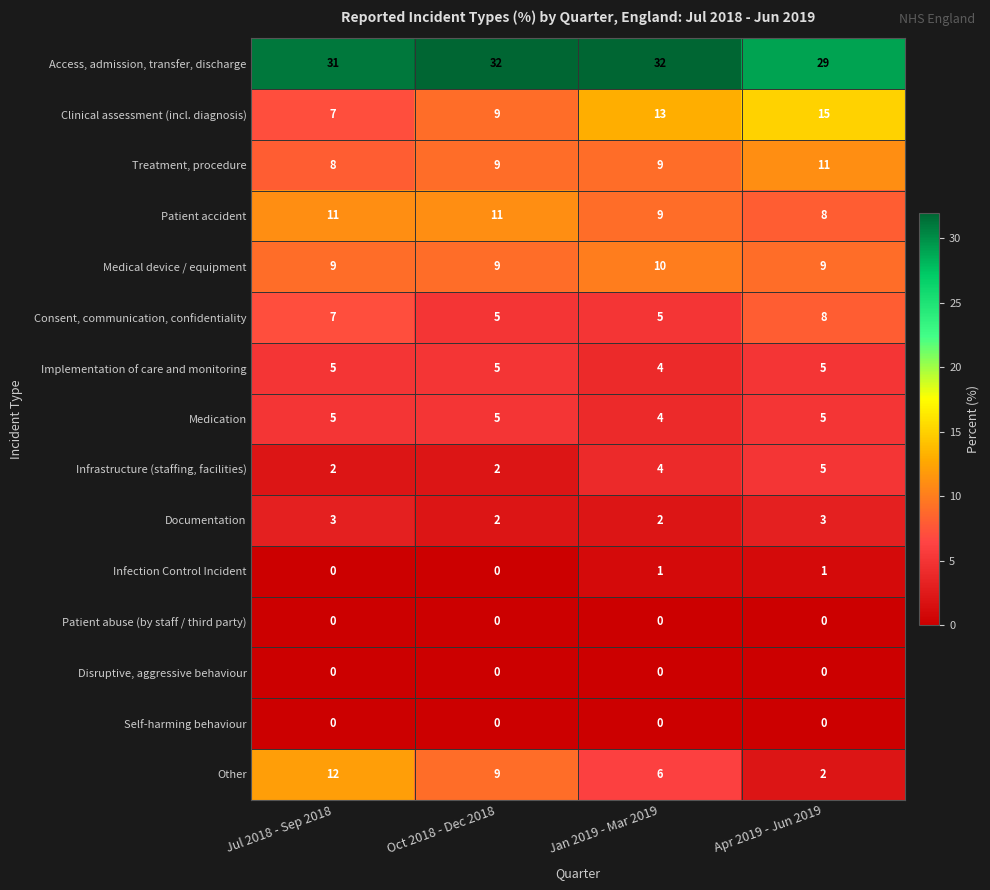

What is the sum of the Implementation of care and monitoring values at Jan 2019 - Mar 2019 and Apr 2019 - Jun 2019?

9